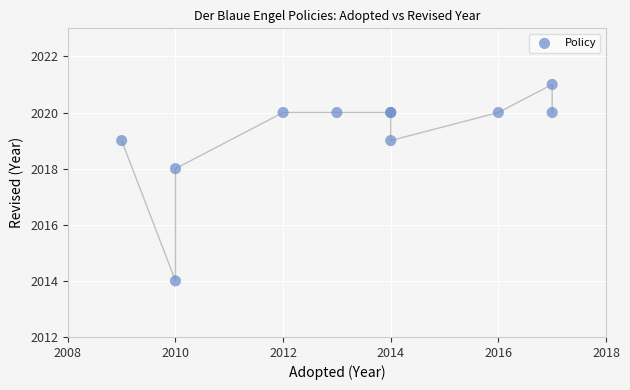

What Y value in the scatter plot is closest to 2017?

2018